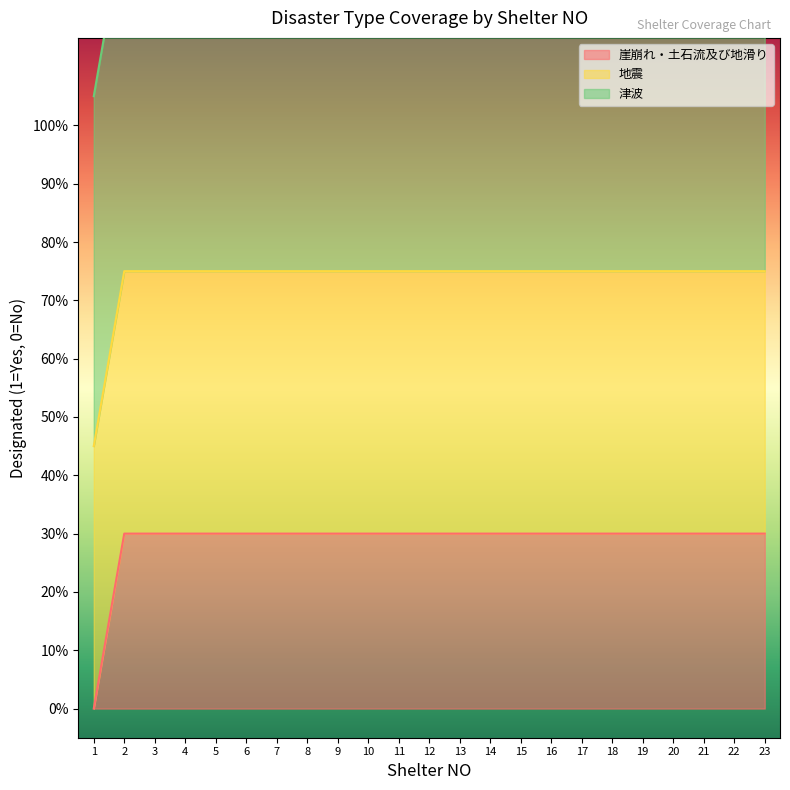

How many categories are shown in the chart?

23